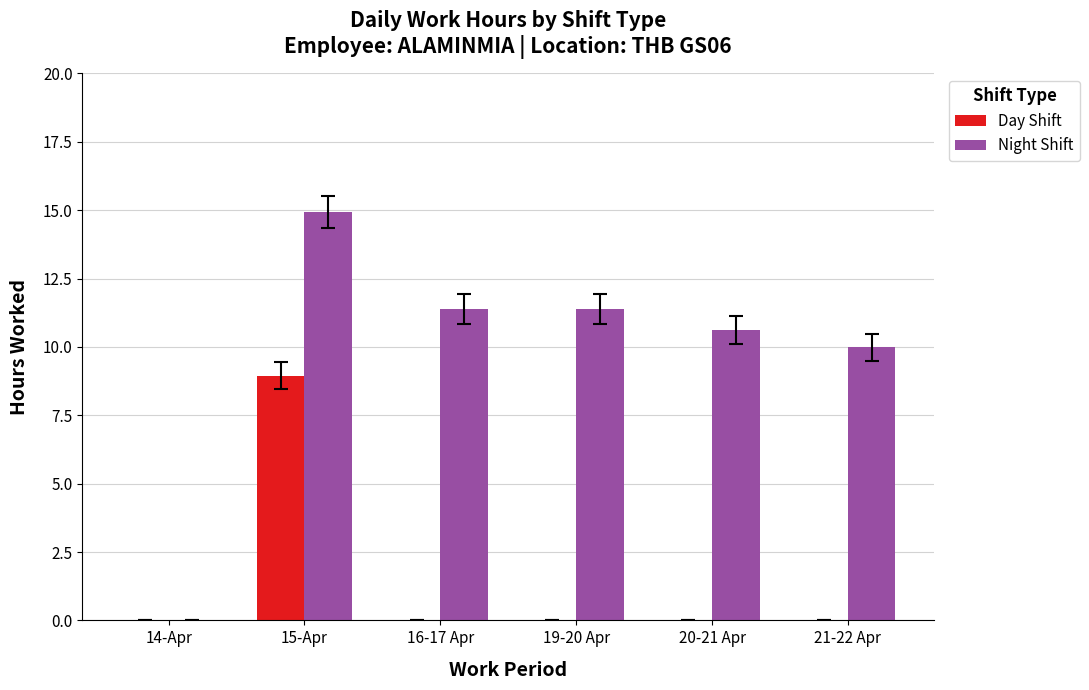

What is the total value across all series at 21-22 Apr?

10.0